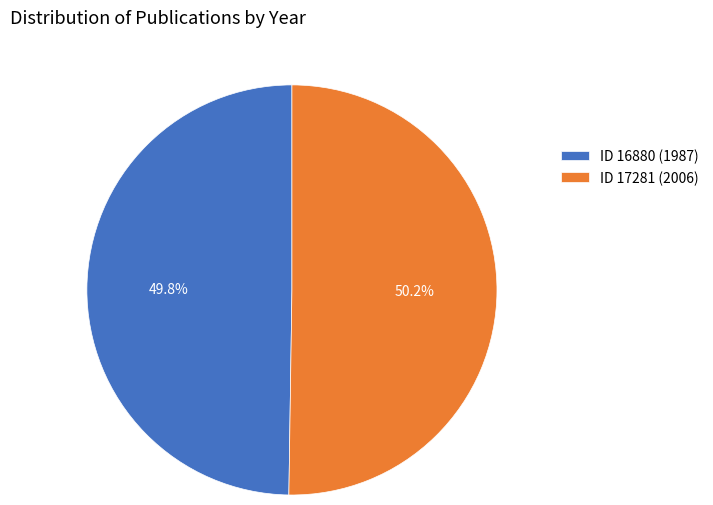

What percentage do ID 16880 (1987) and ID 17281 (2006) together represent?

100.0%